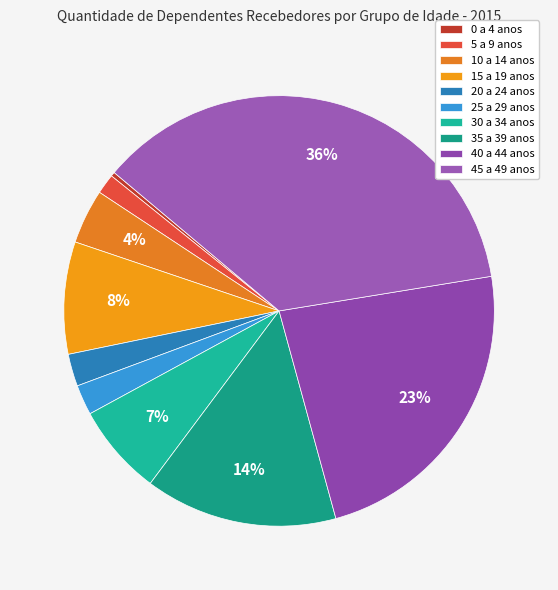

Which category has the biggest portion of the pie?

45 a 49 anos